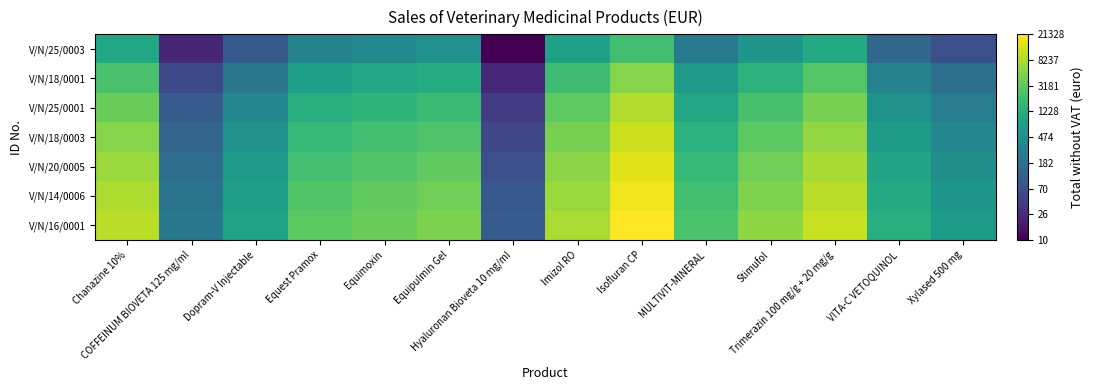

At which category is the sum across all series the highest?

Isofluran CP